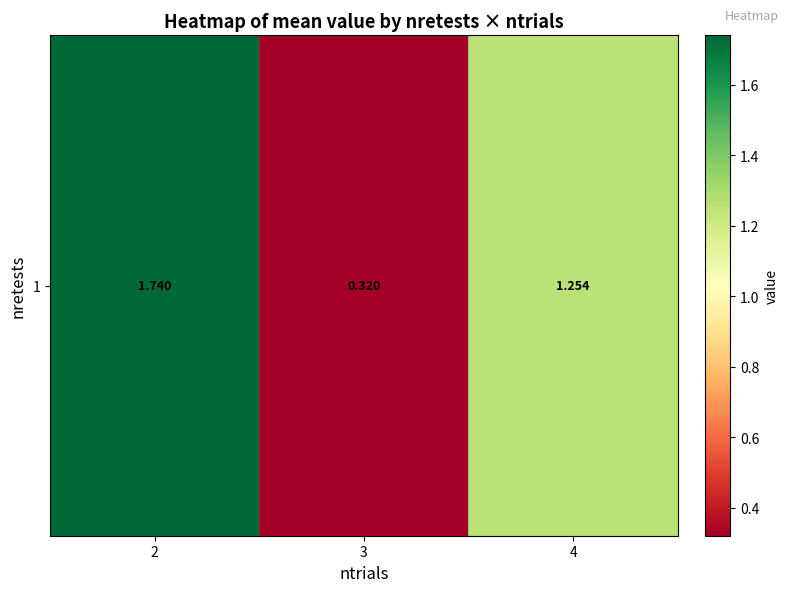

What is the change in value from 3 to 4?

+0.9